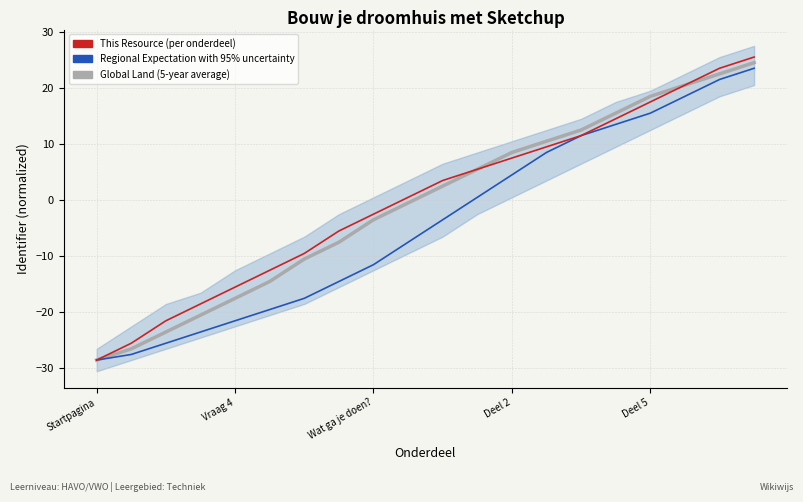

True or false: Regional Expectation with 95% uncertainty and This Resource (per onderdeel) intersect in this chart.

False